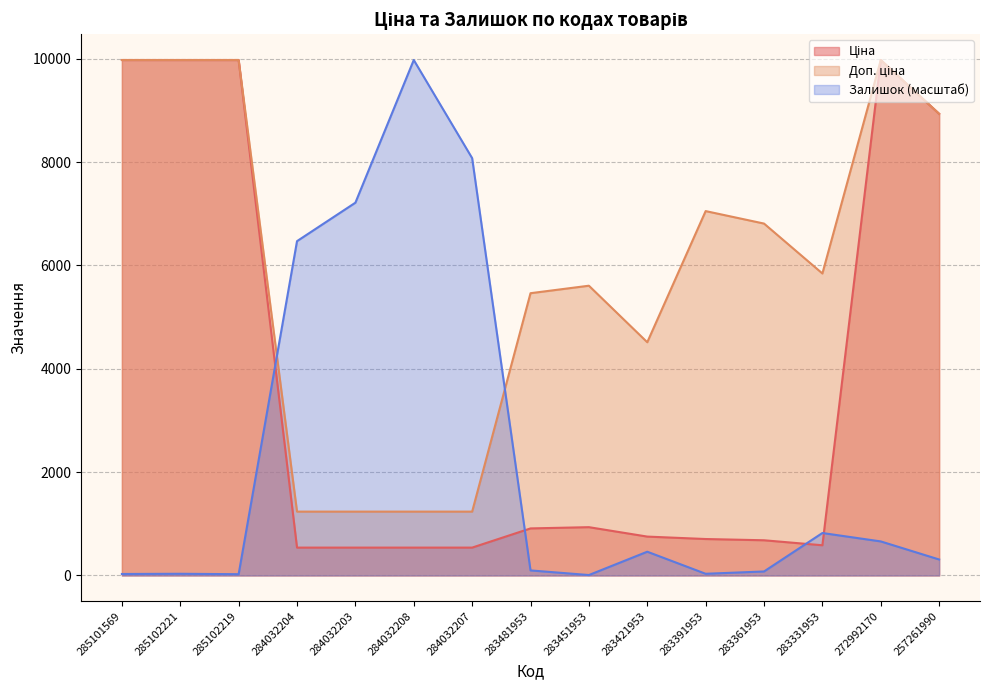

What is the sum of the Доп. ціна values at 283451953 and 257261990?

14541.4